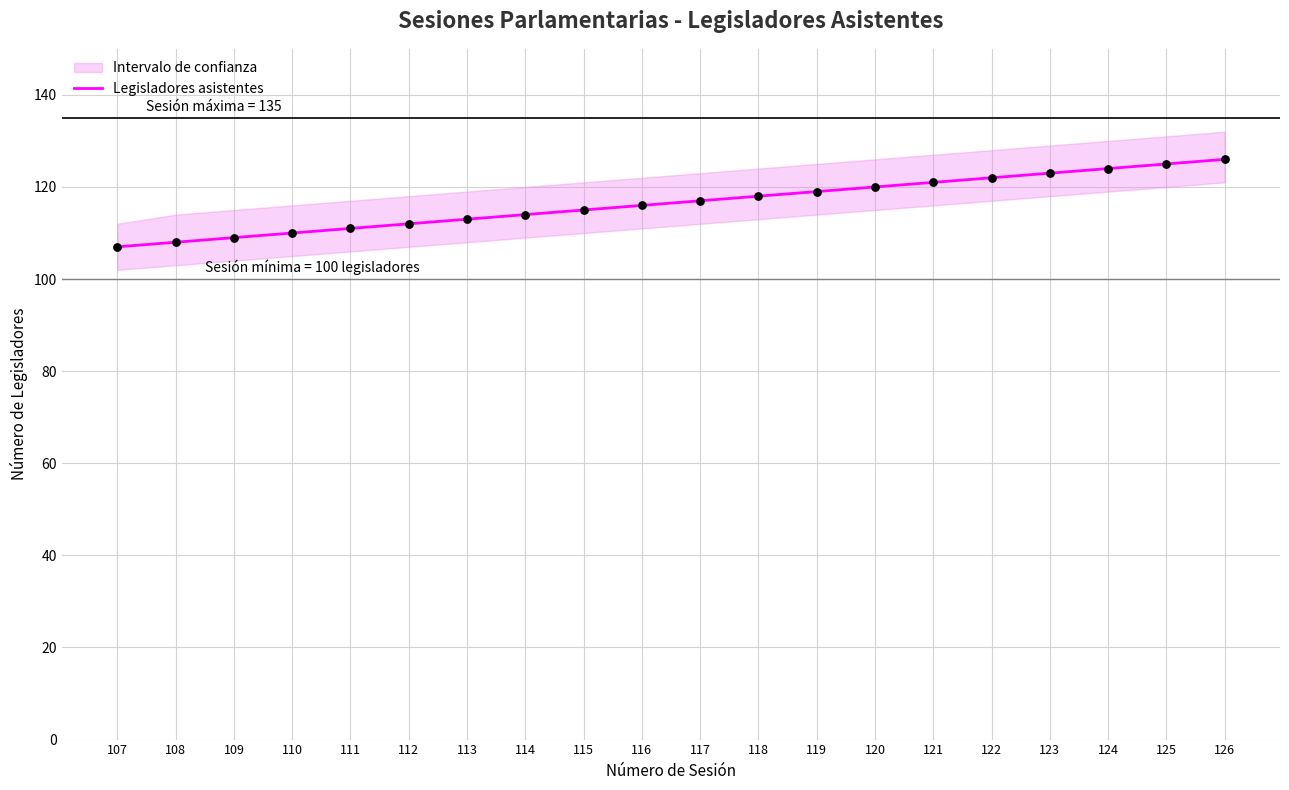

What is the change in value from 109 to 121?

+12